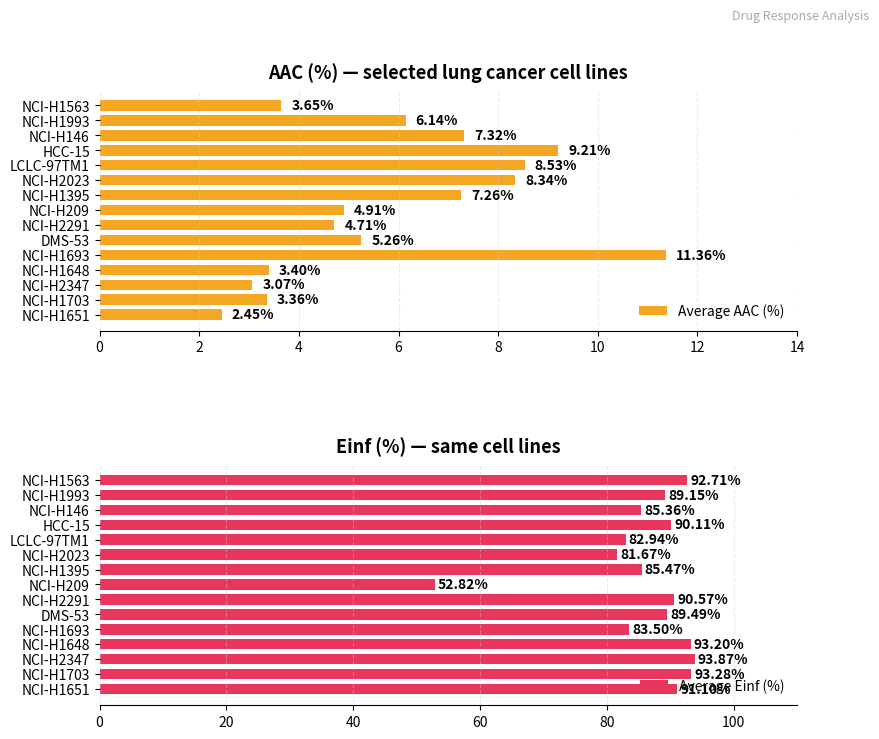

How many values in the Average AAC (%) series are below 5?

7